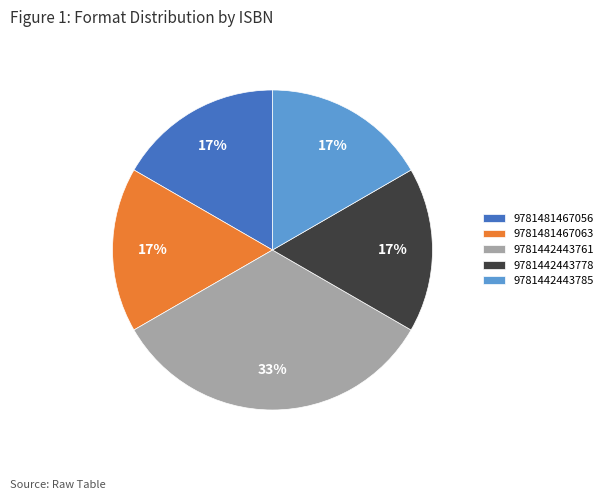

Which has a higher value, 9781442443761 or 9781481467056?

9781442443761